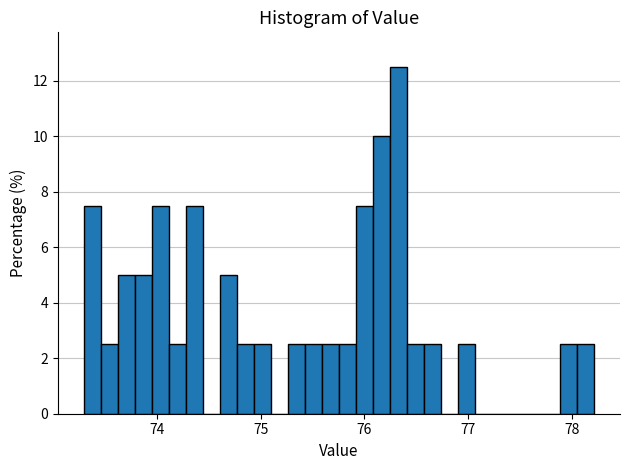

Read against the x-axis, roughly where is the centre of the tallest bar?

76.3